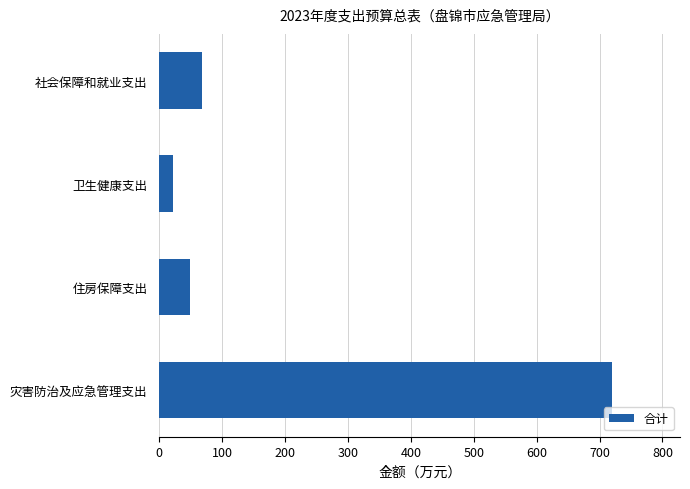

Rank the categories by value from lowest to highest.

卫生健康支出, 住房保障支出, 社会保障和就业支出, 灾害防治及应急管理支出